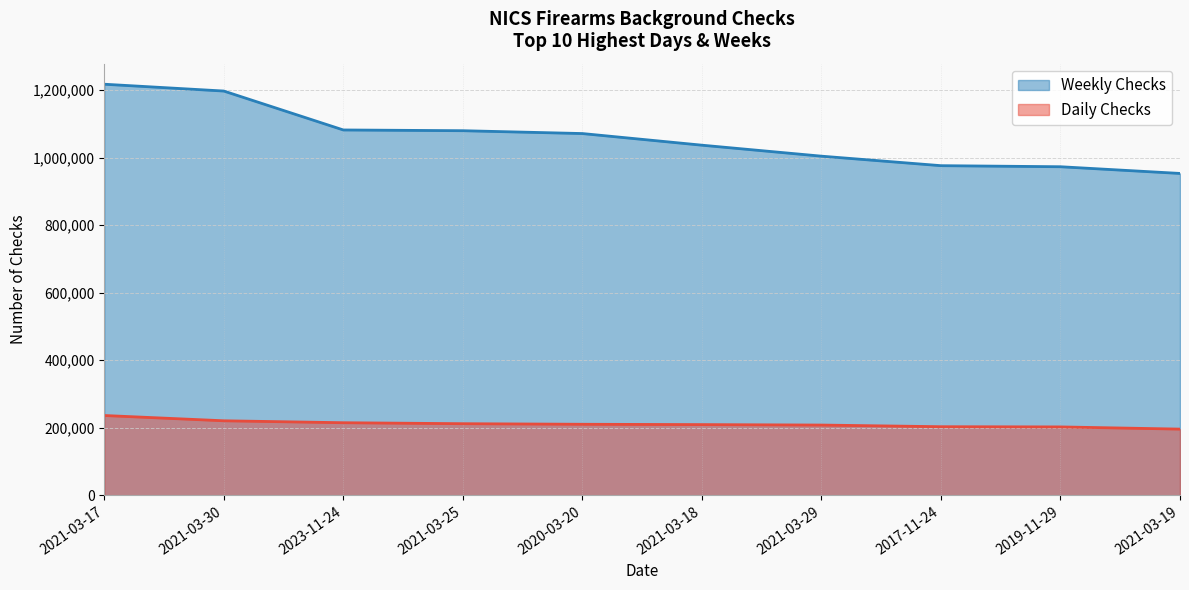

At which category is the sum across all series the highest?

2021-03-17